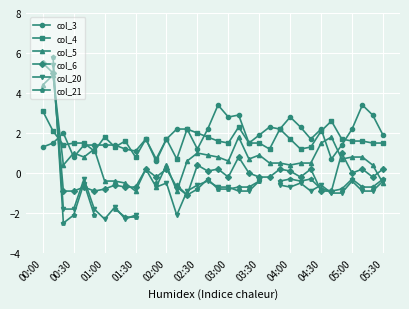

Does the chart display data point markers on the line(s)?

Yes